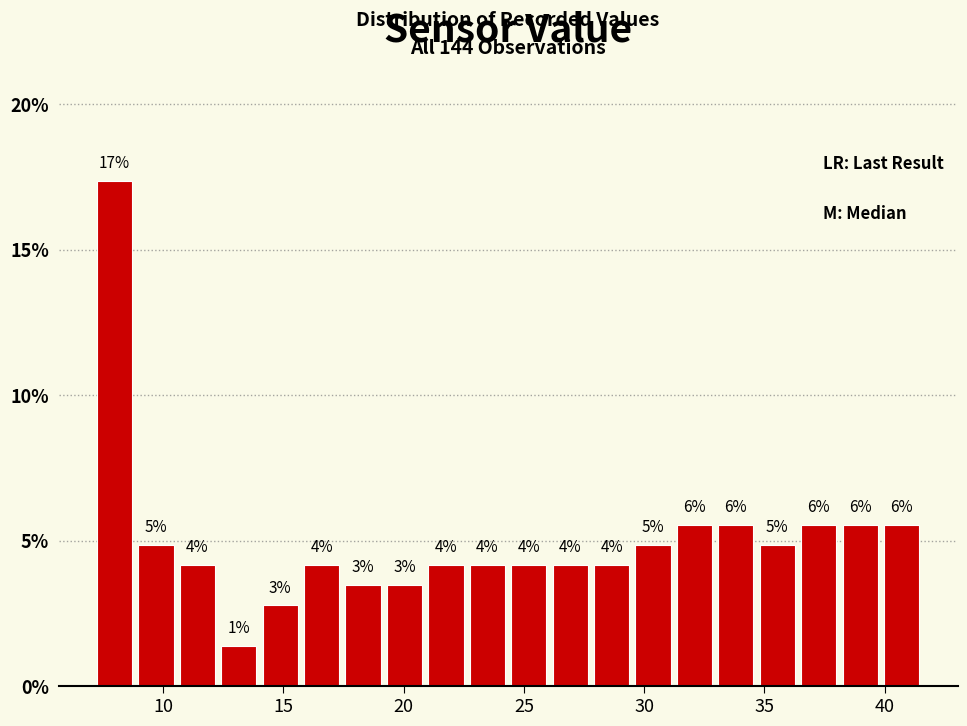

Around what value on the x-axis is the tallest bar? Give the approximate position of its centre, as read against the axis.

8.0